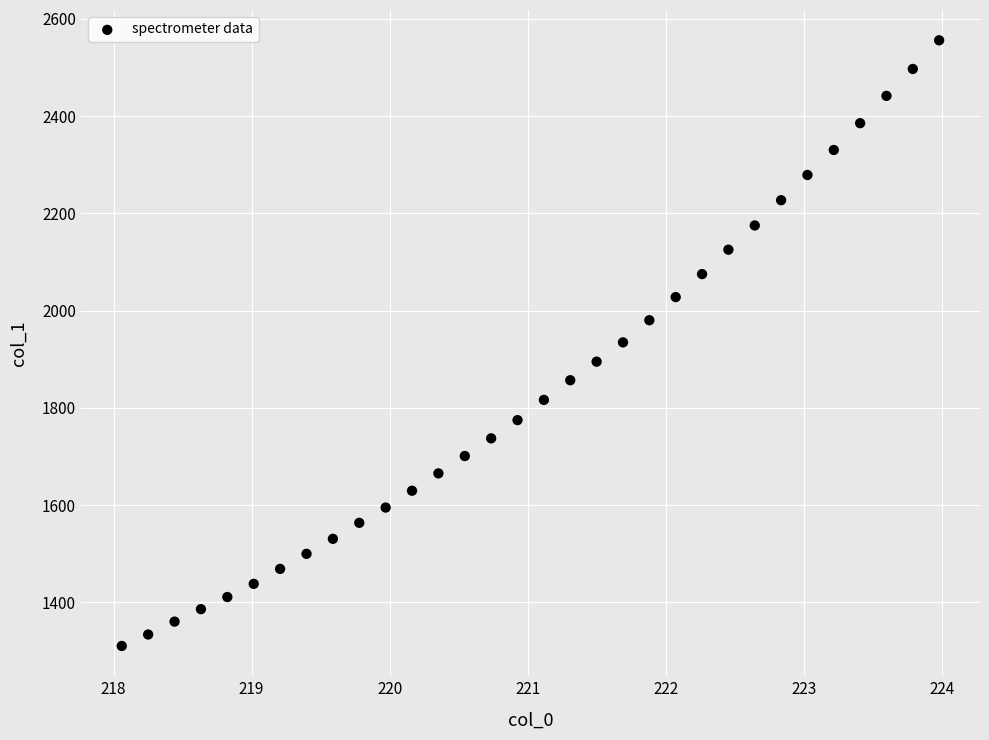

What is the range of X values (max minus min)?

5.9